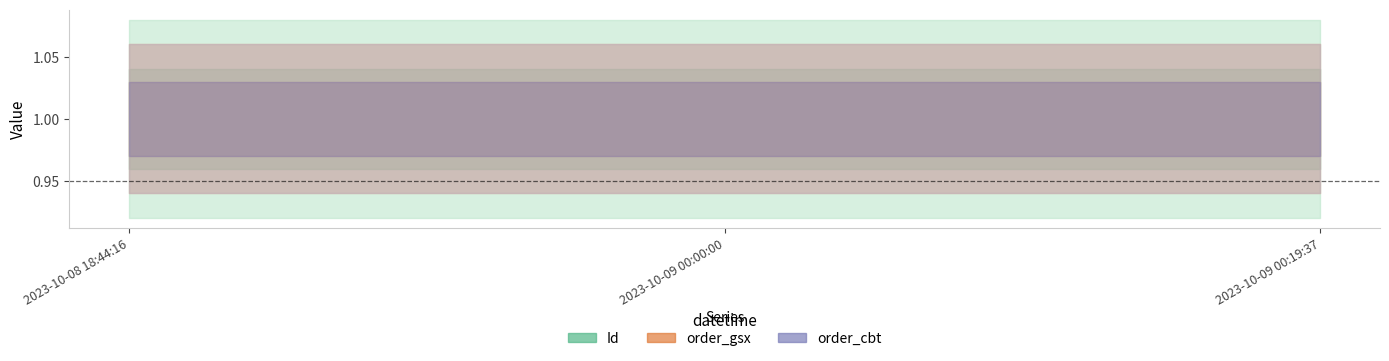

Is the value of order_cbt at 2023-10-08 18:44:16 greater than the value of order_gsx at 2023-10-09 00:19:37?

Yes